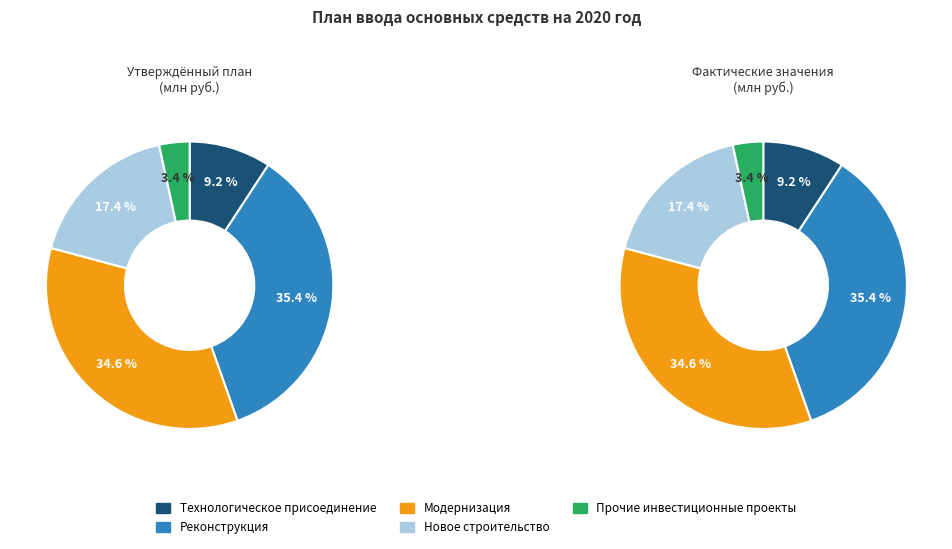

Does any single category account for the majority?

No